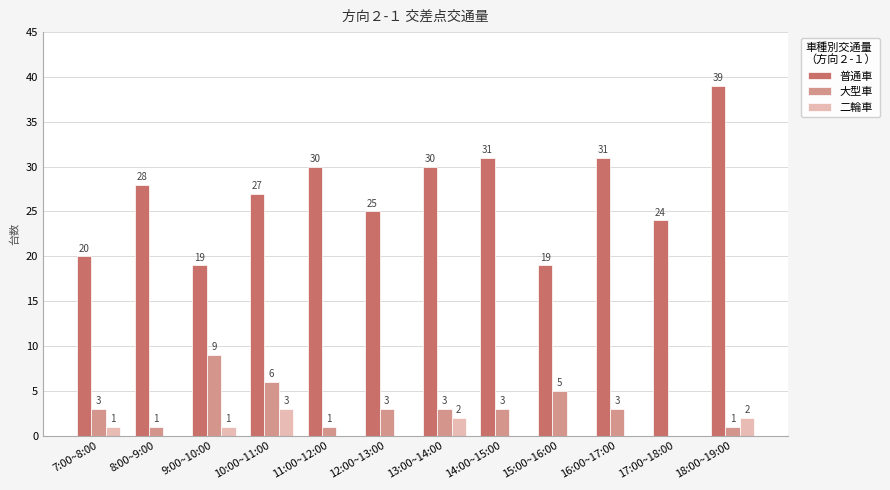

At which category does the chart reach its peak across all series?

18:00~19:00